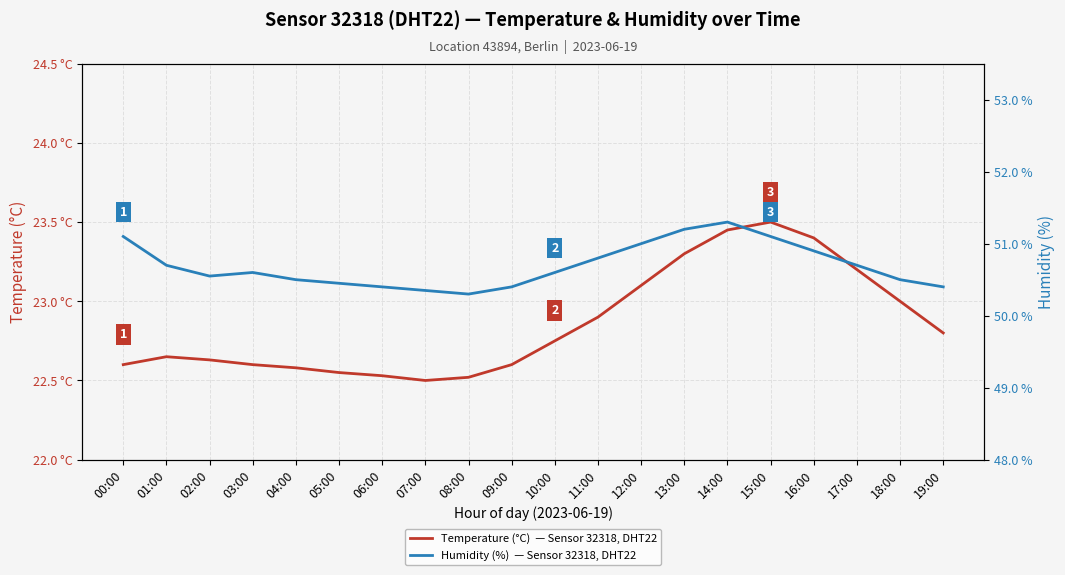

Count the Humidity (%)  — Sensor 32318, DHT22 values in the range 50 to 51.

16